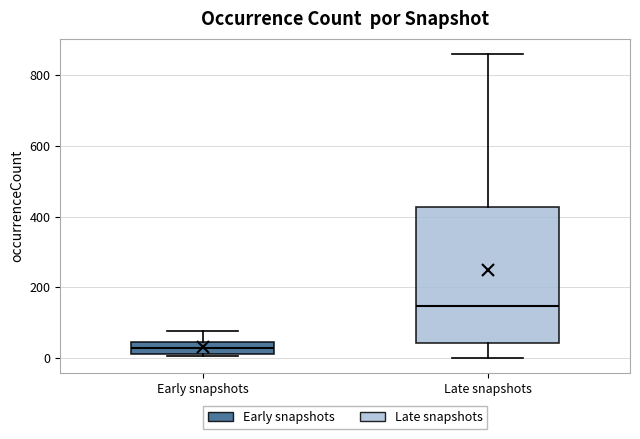

Reading left to right, transcribe this box plot: for each box, give where its median line is, the range the box spans, and where its two whiskers end, as read against the y-axis. The values are not printed on the chart, so give them approximately, as read against the axis.

Early snapshots: median 20 (inside the box), box 20 to 40, whiskers 0 to 80
Late snapshots: median 140, box 40 to 420, whiskers 0 to 860